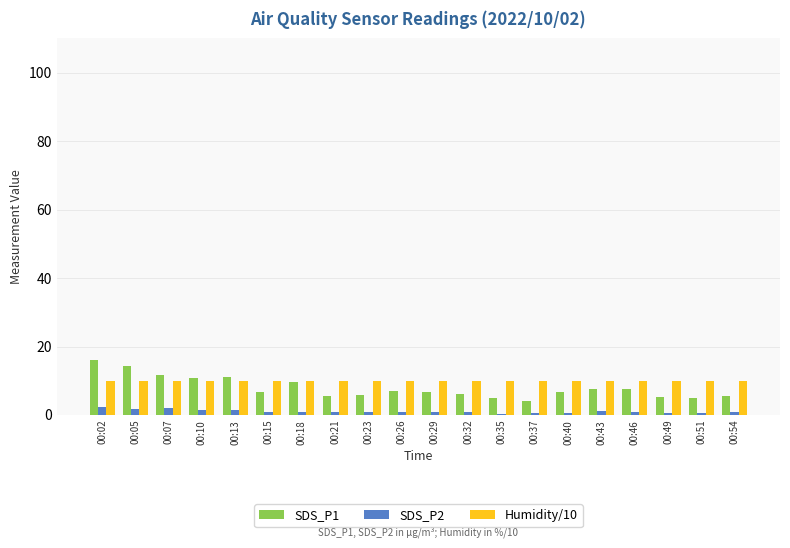

How many groups of bars are there?

20